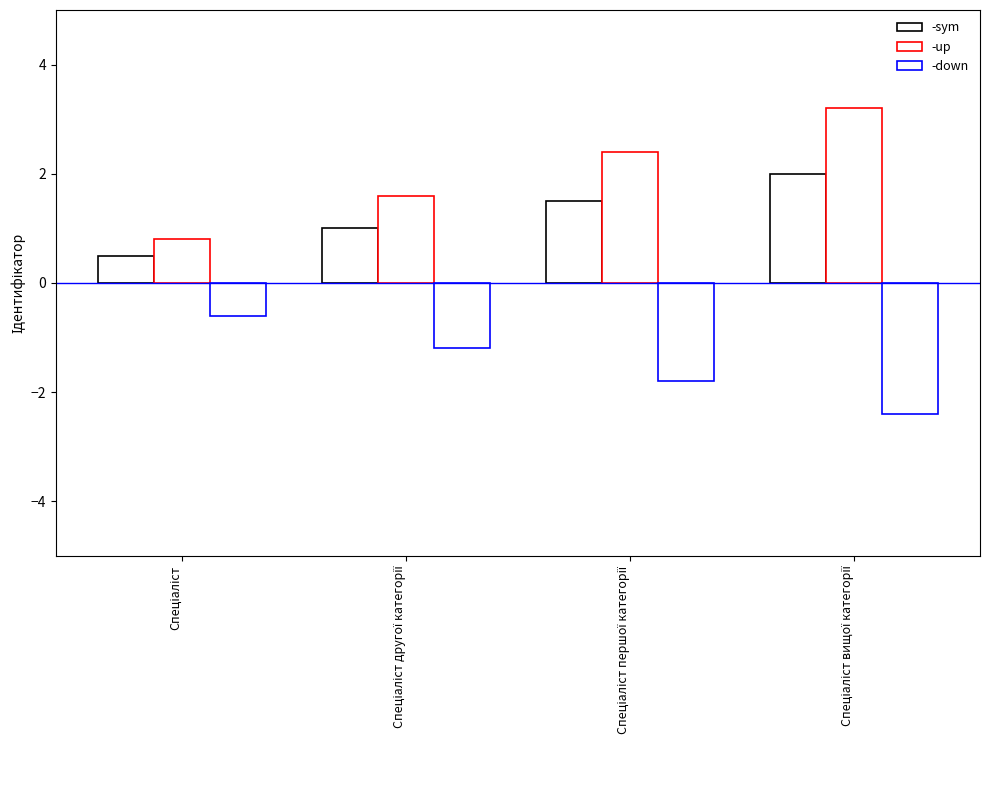

How many distinct data groups are displayed?

3